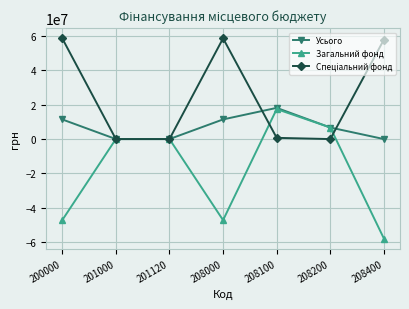

At which category is the sum across all series the highest?

208100